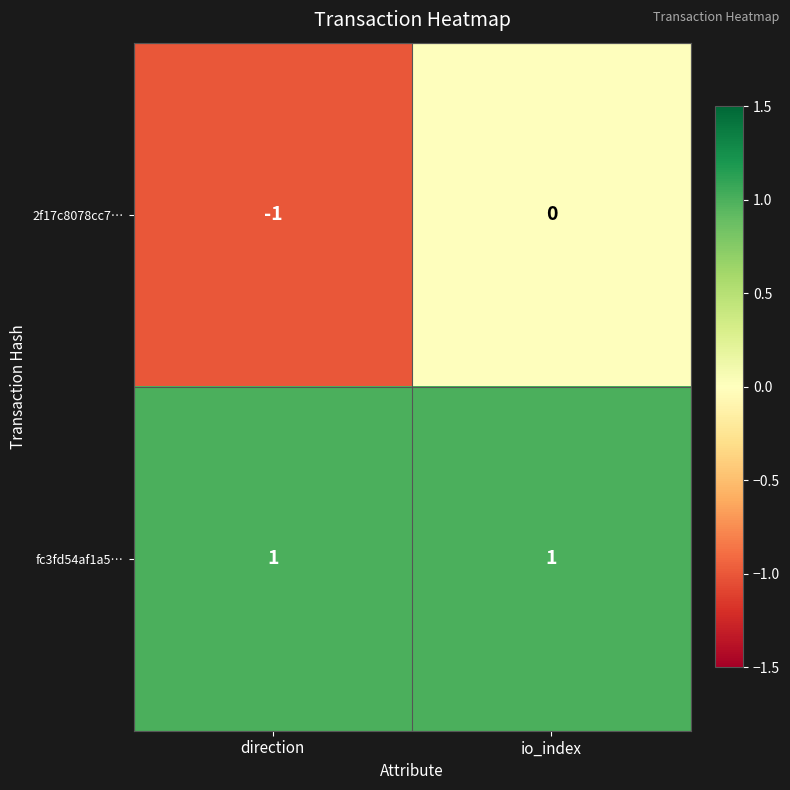

Which series has the largest range (max minus min)?

2f17c8078cc7…